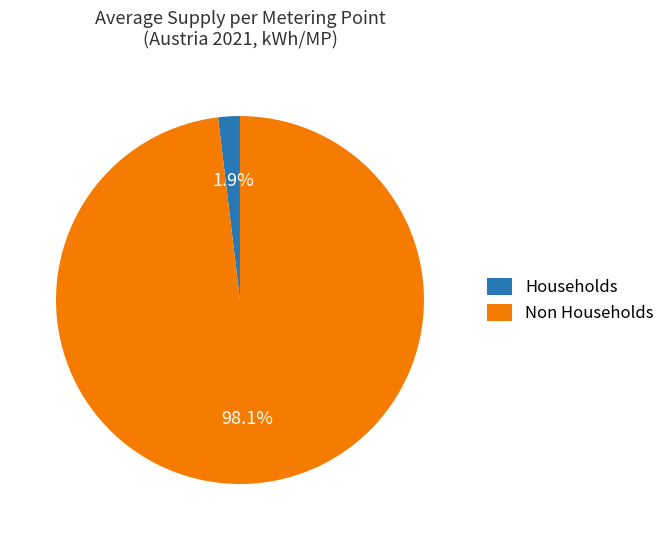

To the nearest percent, what percentage of the pie is Households?

2%